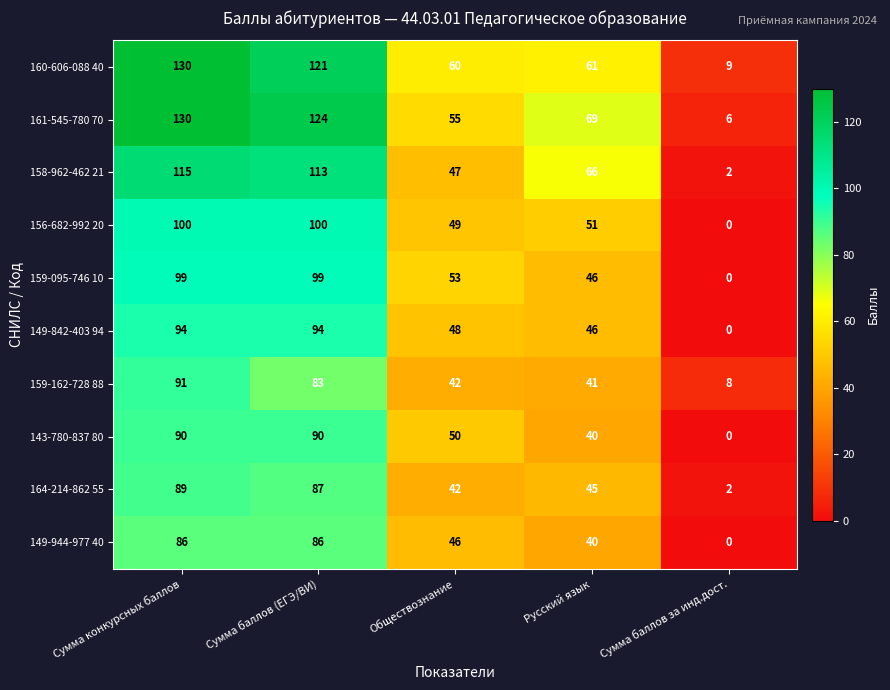

At Сумма баллов (ЕГЭ/ВИ), list the series in order from largest to smallest.

161-545-780 70, 160-606-088 40, 158-962-462 21, 156-682-992 20, 159-095-746 10, 149-842-403 94, 143-780-837 80, 164-214-862 55, 149-944-977 40, 159-162-728 88